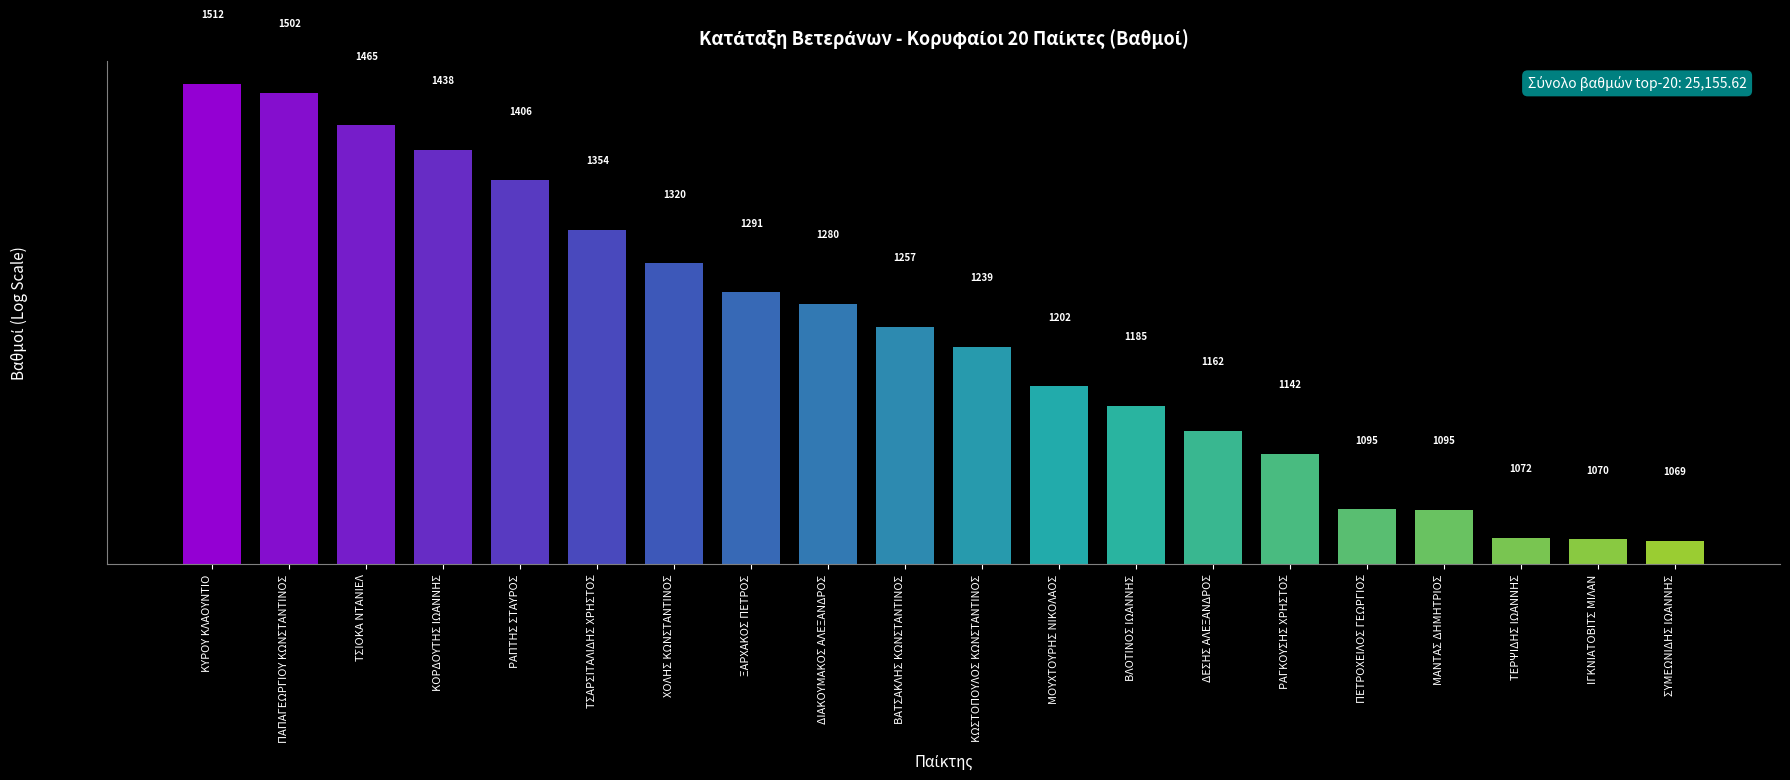

Which has a higher value, ΠΑΠΑΓΕΩΡΓΙΟΥ ΚΩΝΣΤΑΝΤΙΝΟΣ or ΤΕΡΨΙΔΗΣ ΙΩΑΝΝΗΣ?

ΠΑΠΑΓΕΩΡΓΙΟΥ ΚΩΝΣΤΑΝΤΙΝΟΣ